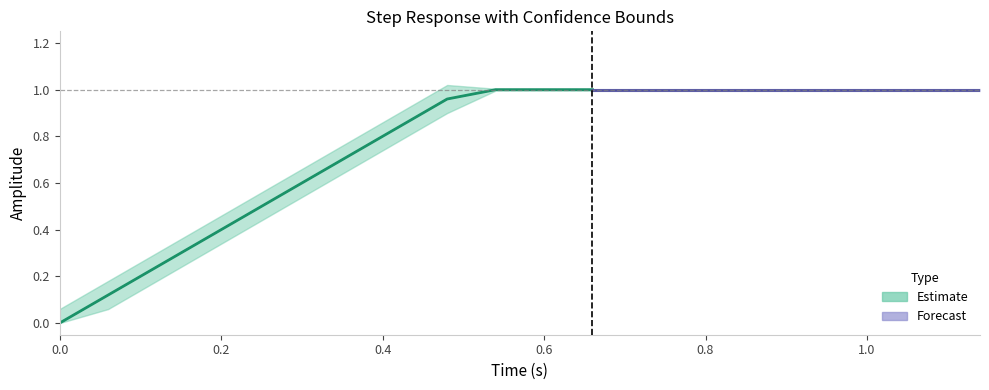

Is it true that actual equals 0.0 at 0?

True